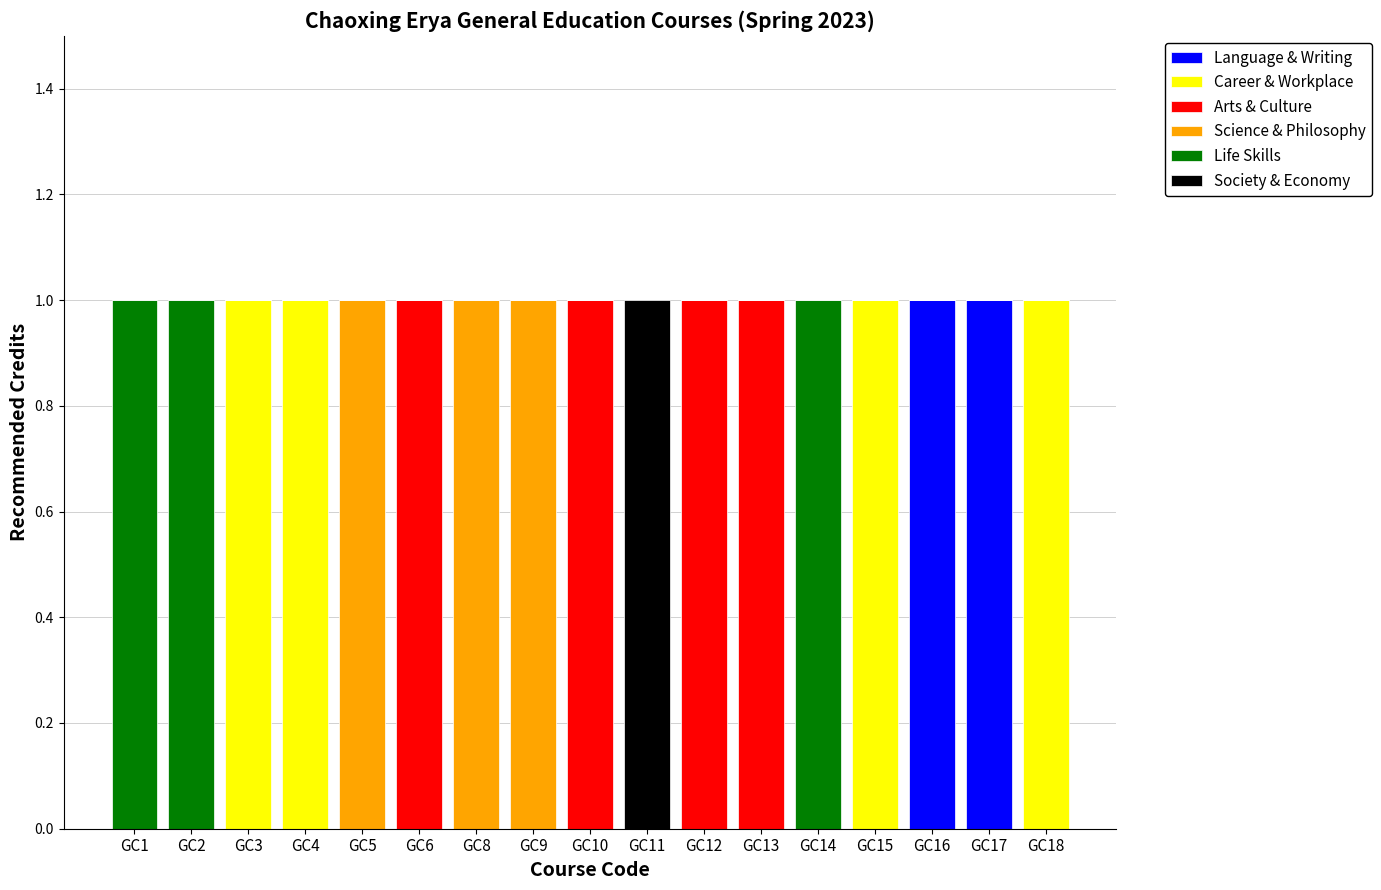

The value of Language & Writing at GC12 is 1. True or false?

False